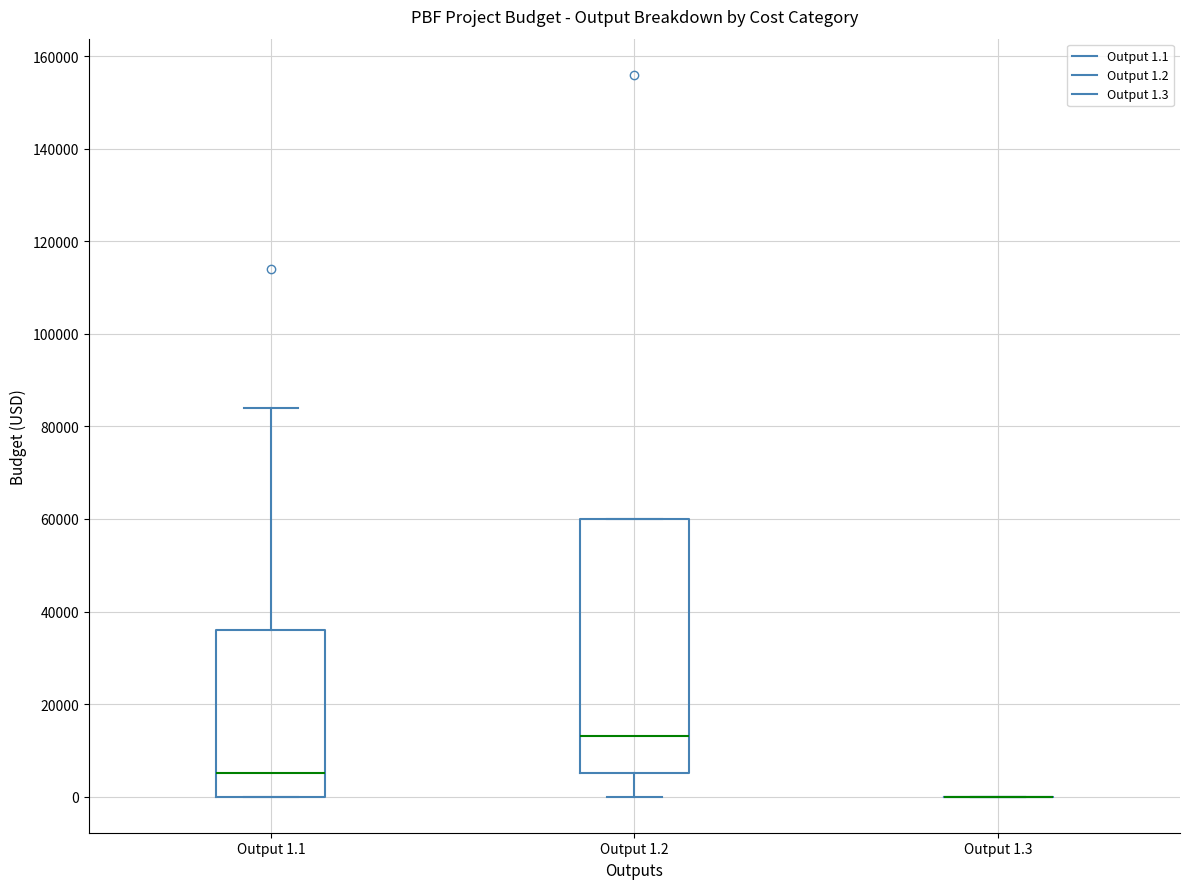

Reading left to right, read every box against the y-axis: the position of its median line, the range the box covers, and the ends of its whiskers. The values are not printed on the chart, so give them approximately, as read against the axis.

Output 1.1: median 6000, box 0 to 36000, whiskers 0 to 84000
Output 1.2: median 14000, box 6000 to 60000, whiskers 0 to 60000
Output 1.3: box collapsed to a line at 0, whiskers 0 to 0